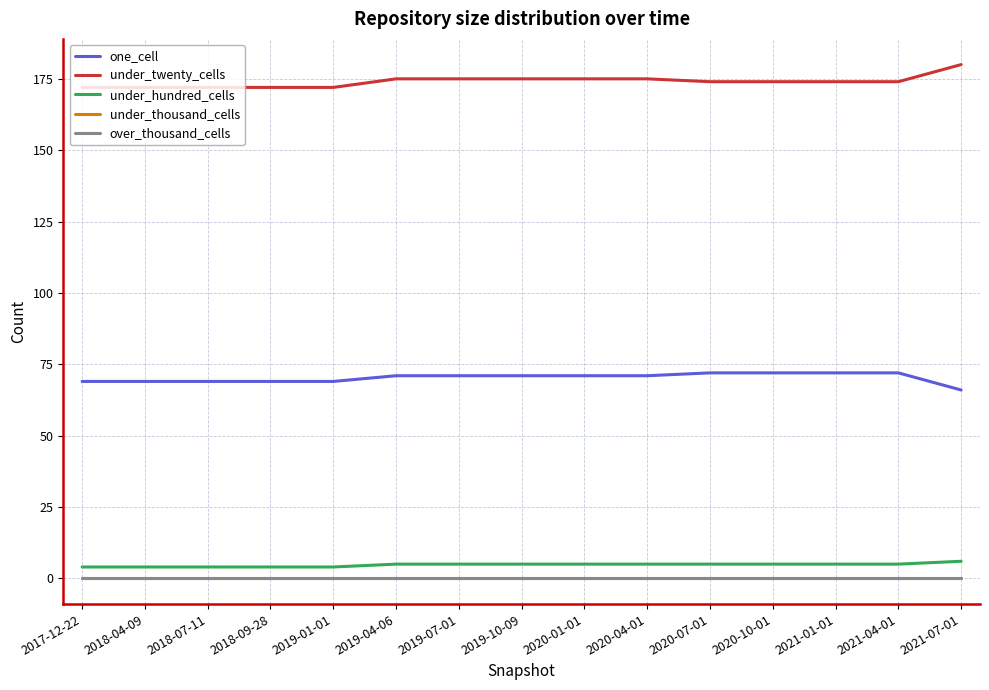

True or false: under_hundred_cells has more than 0 points higher than both neighbors.

False